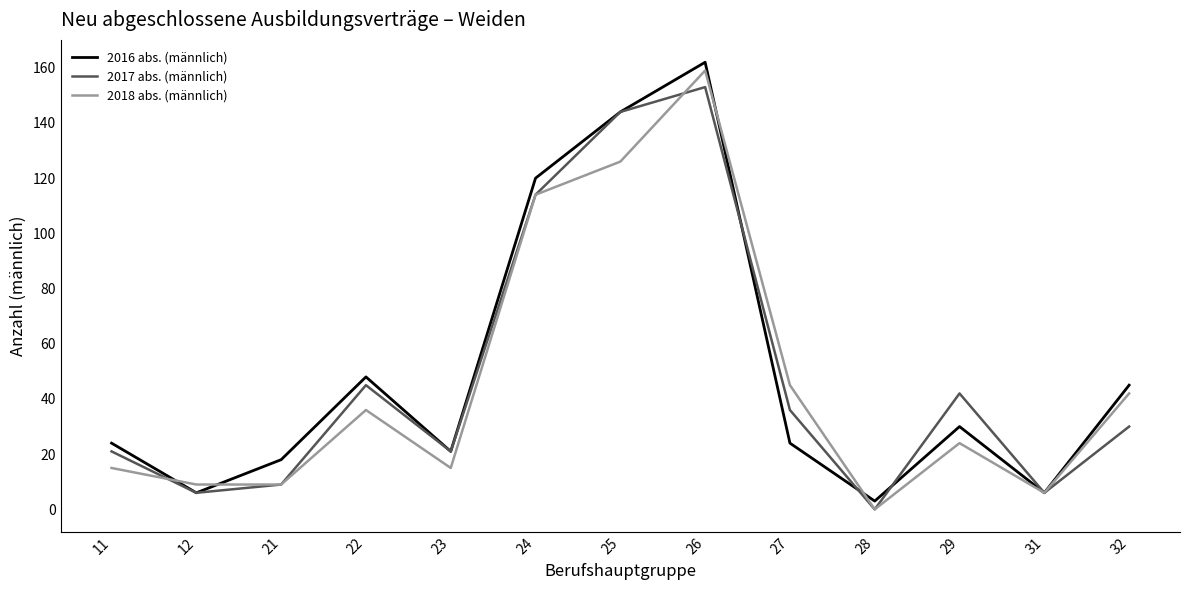

What is the sum of the 2017 abs. (männlich) values at 25 and 29?

186